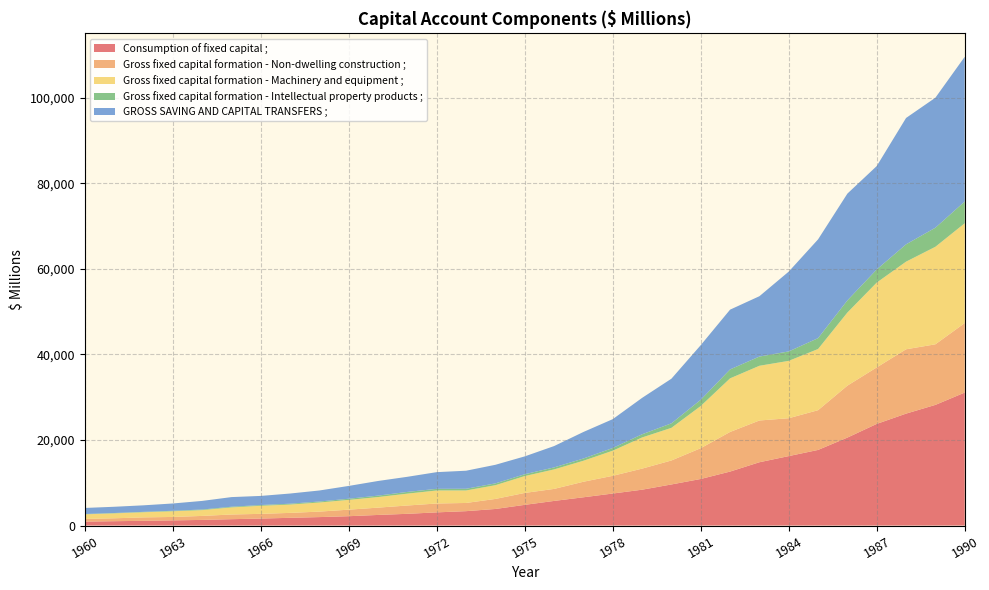

Reading right to left, what are all the values shown in this chart?

Consumption of fixed capital ;: 31085	28202	26160	23758	20560	17673	16231	14794	12613	10884	9602	8376	7480	6603	5752	4834	3872	3359	3077	2738	2476	2180	1973	1803	1628	1483	1316	1202	1100	1012	916
Gross fixed capital formation - Non-dwelling construction ;: 16250	14161	15040	13204	12145	9290	8852	9760	9260	7197	5605	4926	4140	3632	2809	2784	2345	1916	2071	1943	1709	1529	1282	1153	1101	1096	929	804	802	680	625
Gross fixed capital formation - Machinery and equipment ;: 23328	22801	20488	19829	17089	14304	13412	12791	12533	9860	7627	7283	5873	4909	4556	3945	3213	2922	3046	2776	2474	2283	2130	1947	1884	1654	1357	1323	1198	1147	1073
Gross fixed capital formation - Intellectual property products ;: 5088	4458	4048	3072	2841	2539	2205	2157	2089	1457	1056	746	632	523	468	430	424	397	385	402	335	272	229	198	180	161	141	121	99	87	80
GROSS SAVING AND CAPITAL TRANSFERS ;: 33830	30391	29541	24169	24960	23090	18660	14105	13970	12771	10431	8506	6740	6202	4989	4172	4345	4218	3900	3535	3421	2995	2579	2379	2129	2251	2010	1703	1523	1458	1415